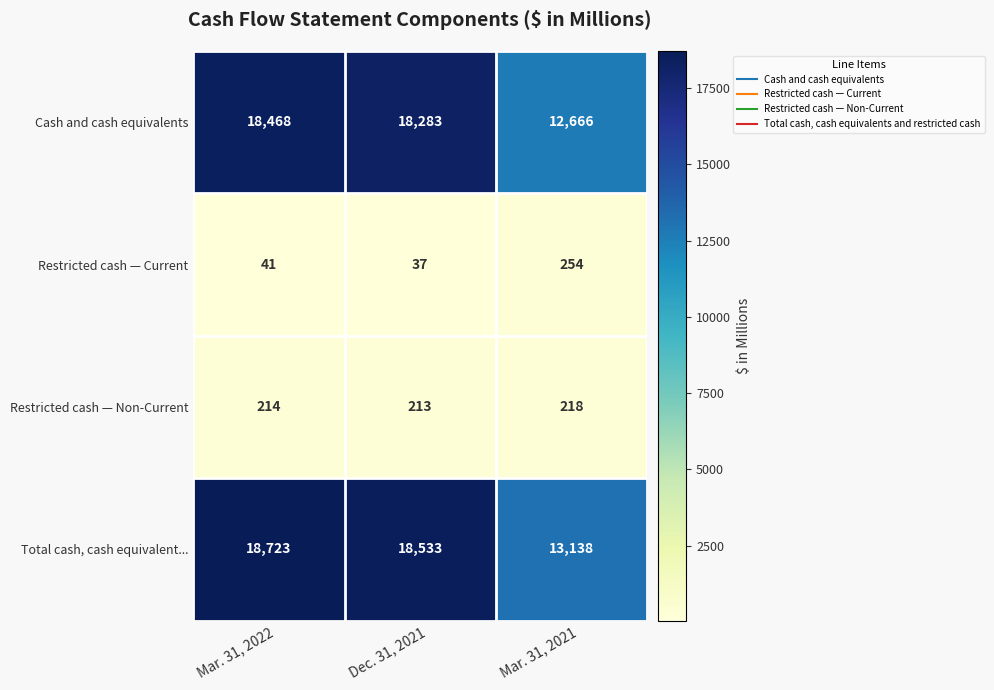

Which series has the largest total across all categories?

Total cash, cash equivalent...